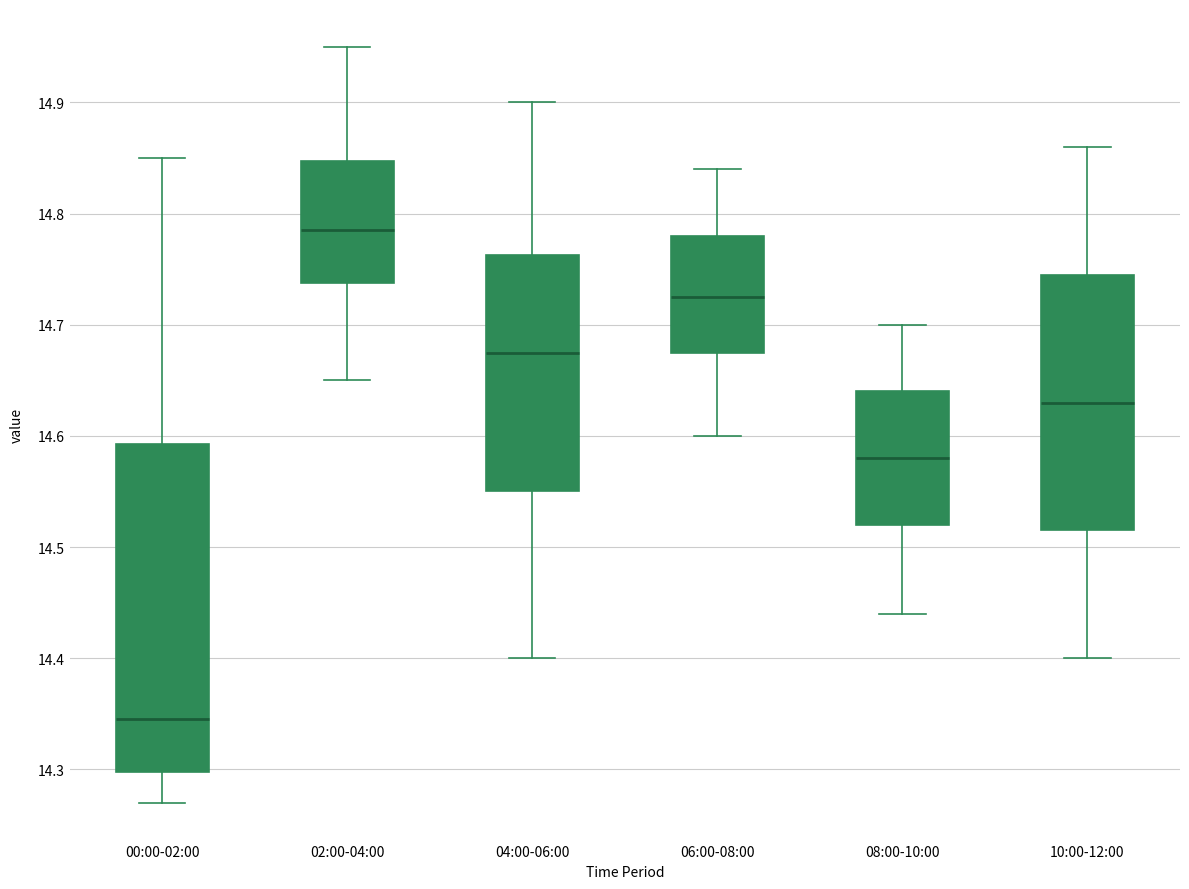

Reading left to right, read every box against the y-axis: the position of its median line, the range the box covers, and the ends of its whiskers. The values are not printed on the chart, so give them approximately, as read against the axis.

00:00-02:00: median 14.35, box 14.30 to 14.59, whiskers 14.27 to 14.85
02:00-04:00: median 14.79, box 14.74 to 14.85, whiskers 14.65 to 14.95
04:00-06:00: median 14.68, box 14.55 to 14.76, whiskers 14.40 to 14.90
06:00-08:00: median 14.73, box 14.68 to 14.78, whiskers 14.60 to 14.84
08:00-10:00: median 14.58, box 14.52 to 14.64, whiskers 14.44 to 14.70
10:00-12:00: median 14.63, box 14.52 to 14.75, whiskers 14.40 to 14.86